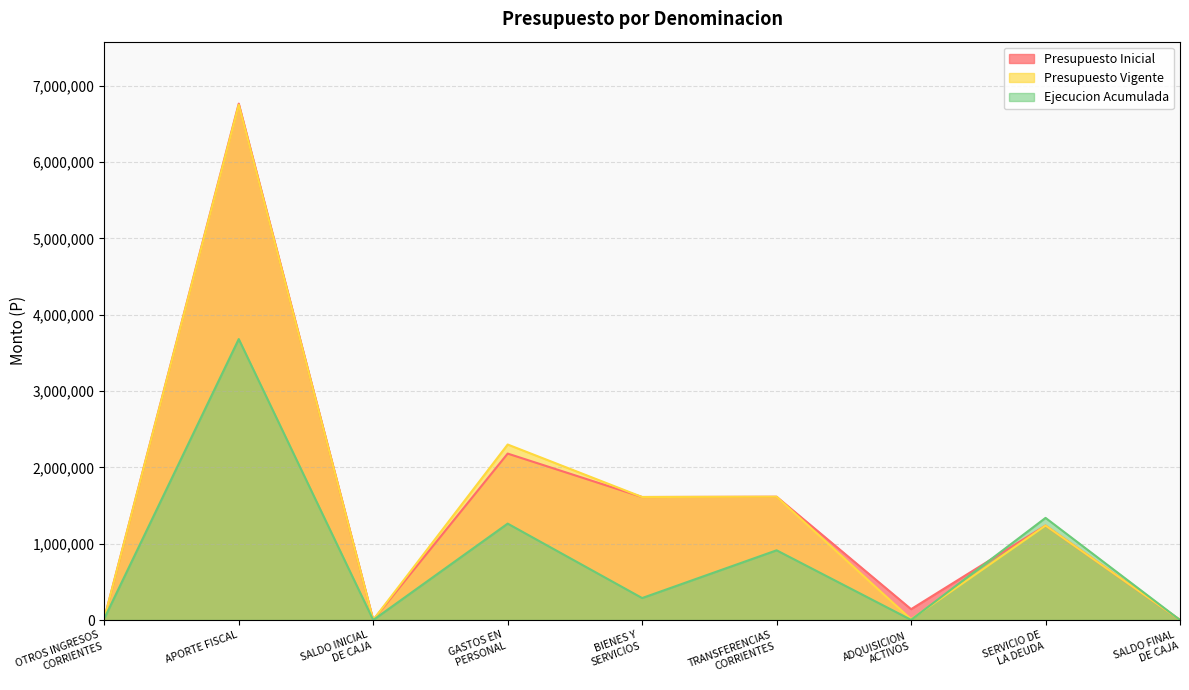

What is the label of the 5th point from the left?

BIENES Y
SERVICIOS